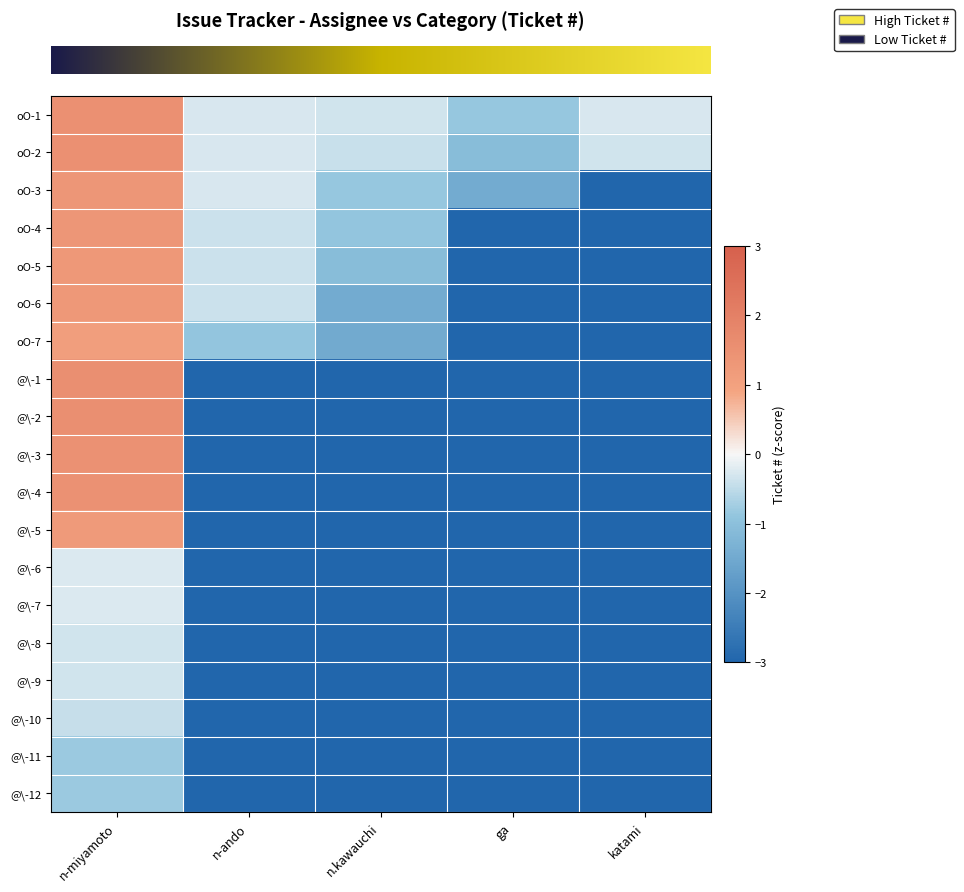

How many distinct data groups are displayed?

19